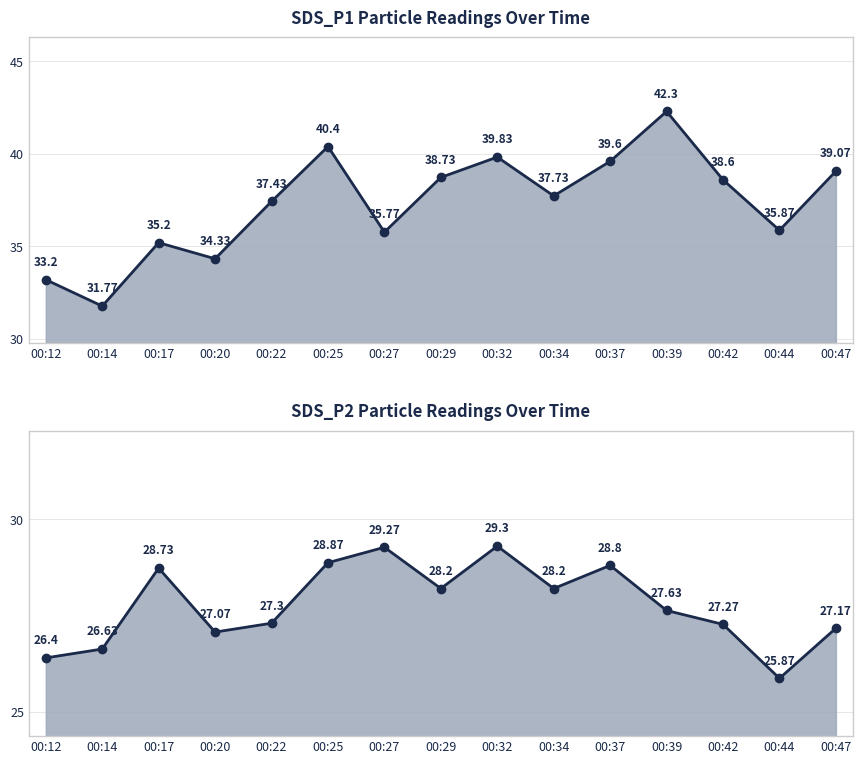

True or false: SDS_P2 and SDS_P1 cross at least once.

False